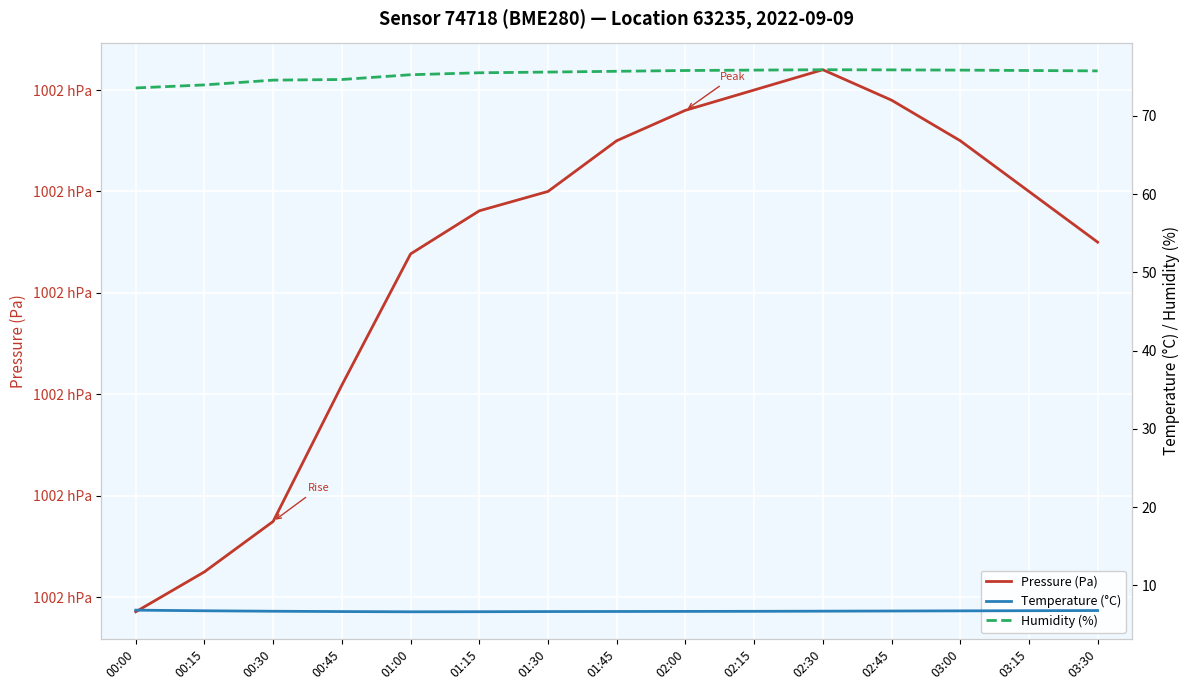

Does the chart display data point markers on the line(s)?

No